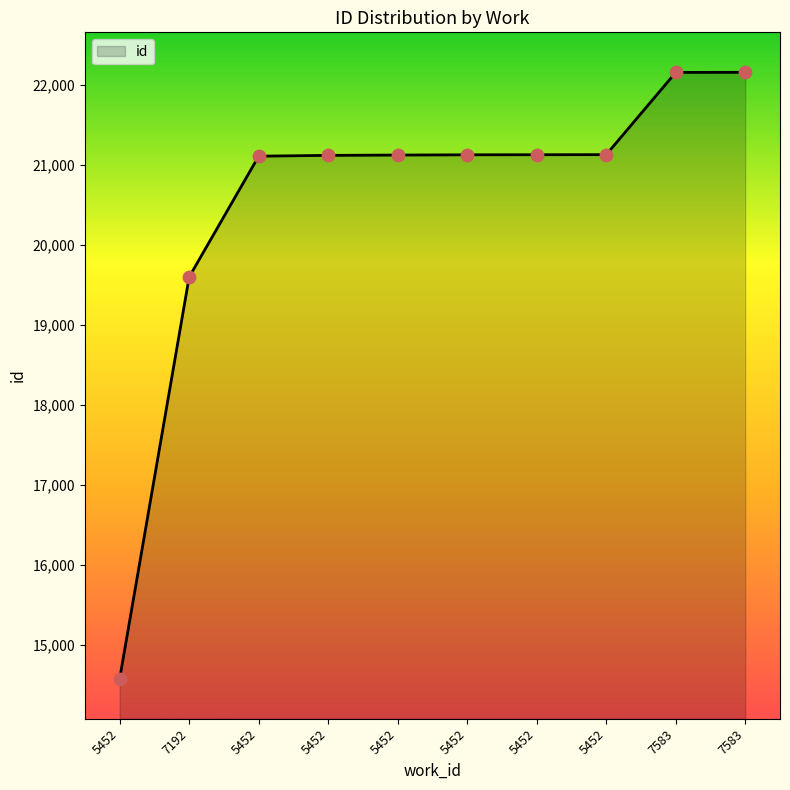

Is this an area chart (filled region under the line)?

Yes